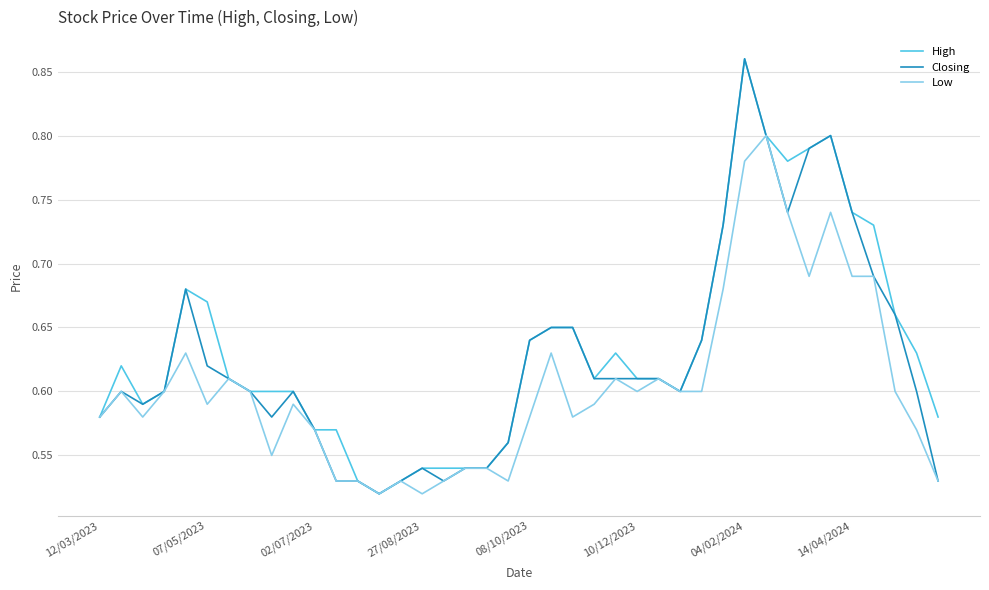

Where is High nearest to the value 0?

13